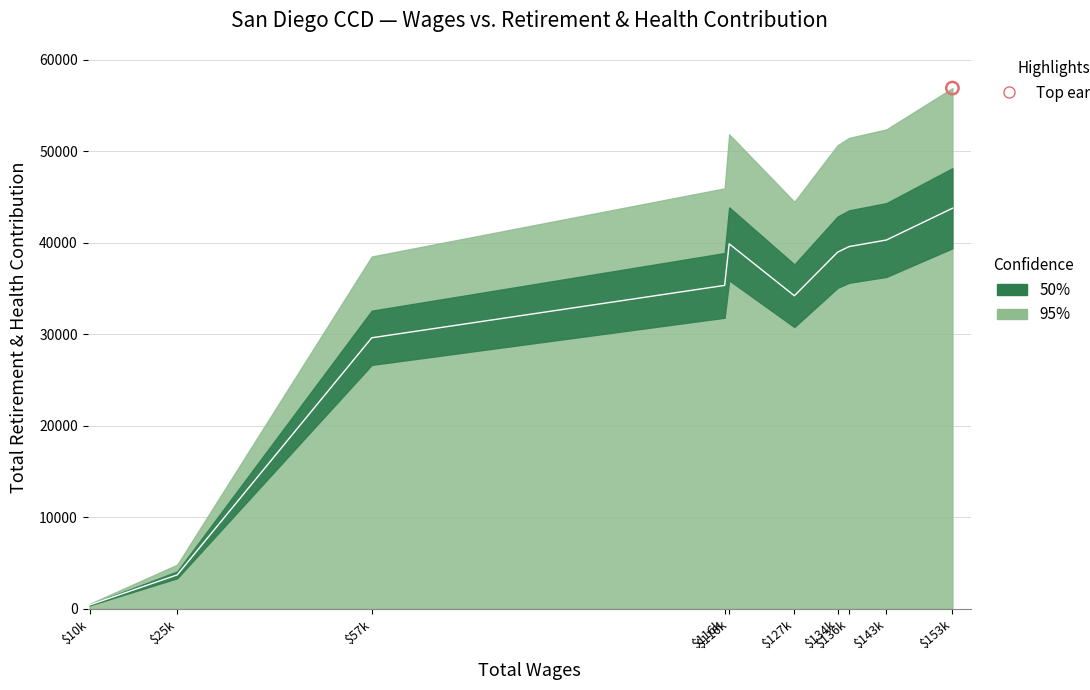

What is the change in value from $57k to $136k?

+9967